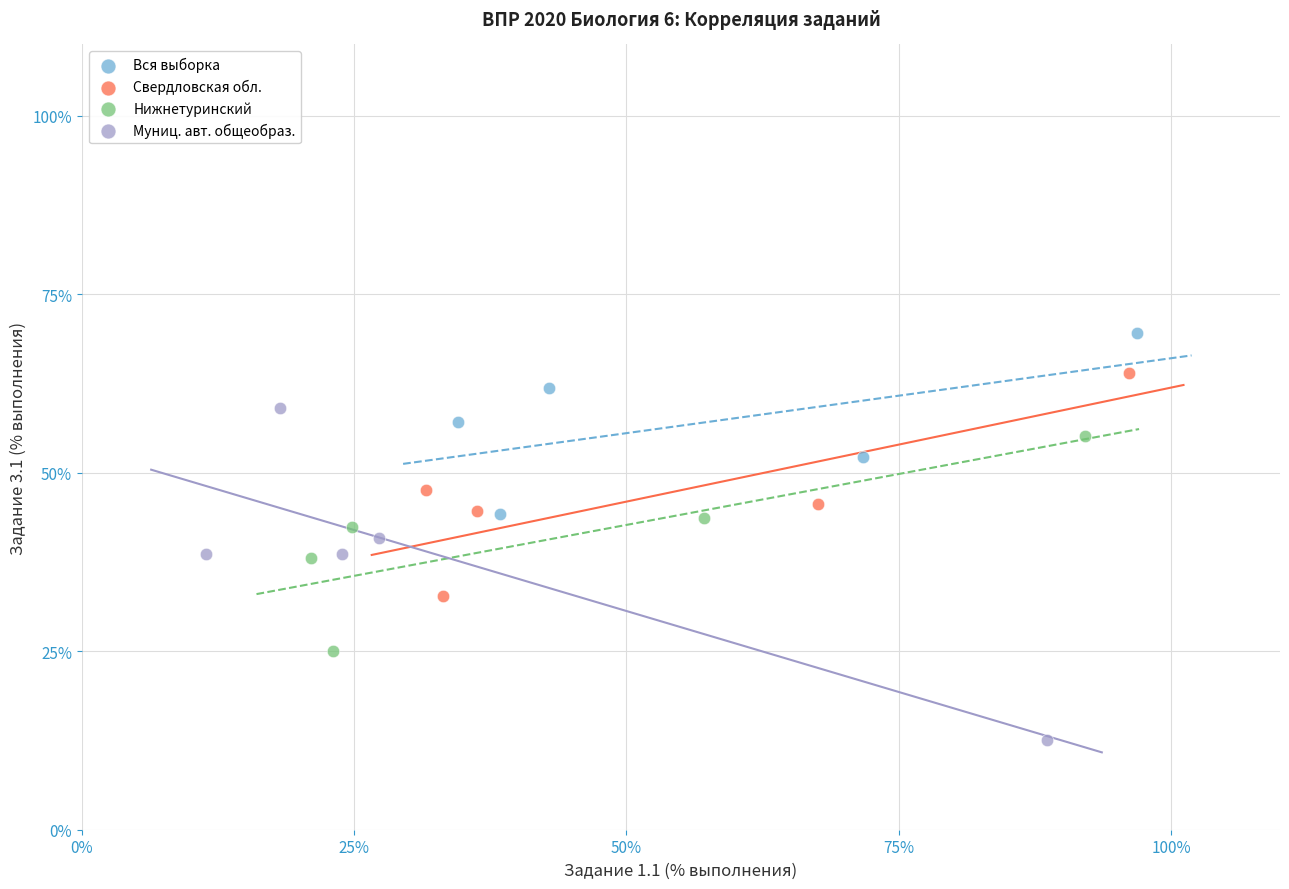

Which series reaches the maximum Y coordinate?

Вся выборка